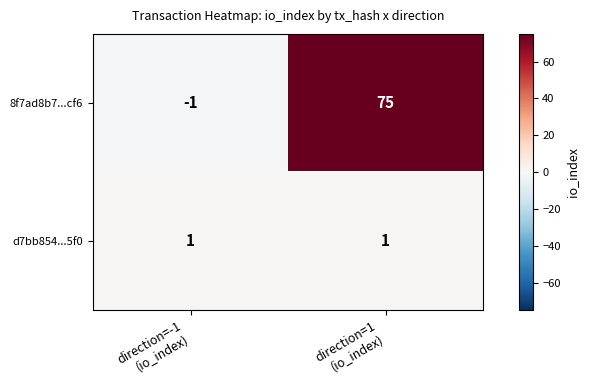

Count the number of data series in this chart.

2